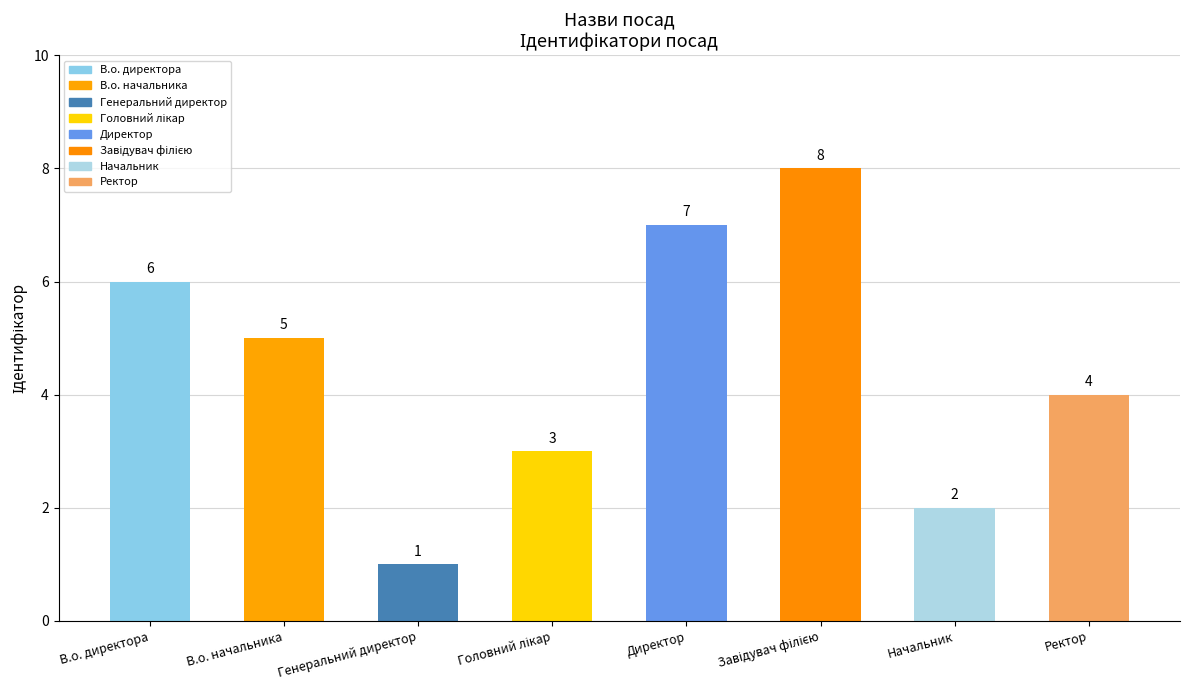

Rank the categories by value from lowest to highest.

Генеральний директор, Начальник, Головний лікар, Ректор, В.о. начальника, В.о. директора, Директор, Завідувач філією